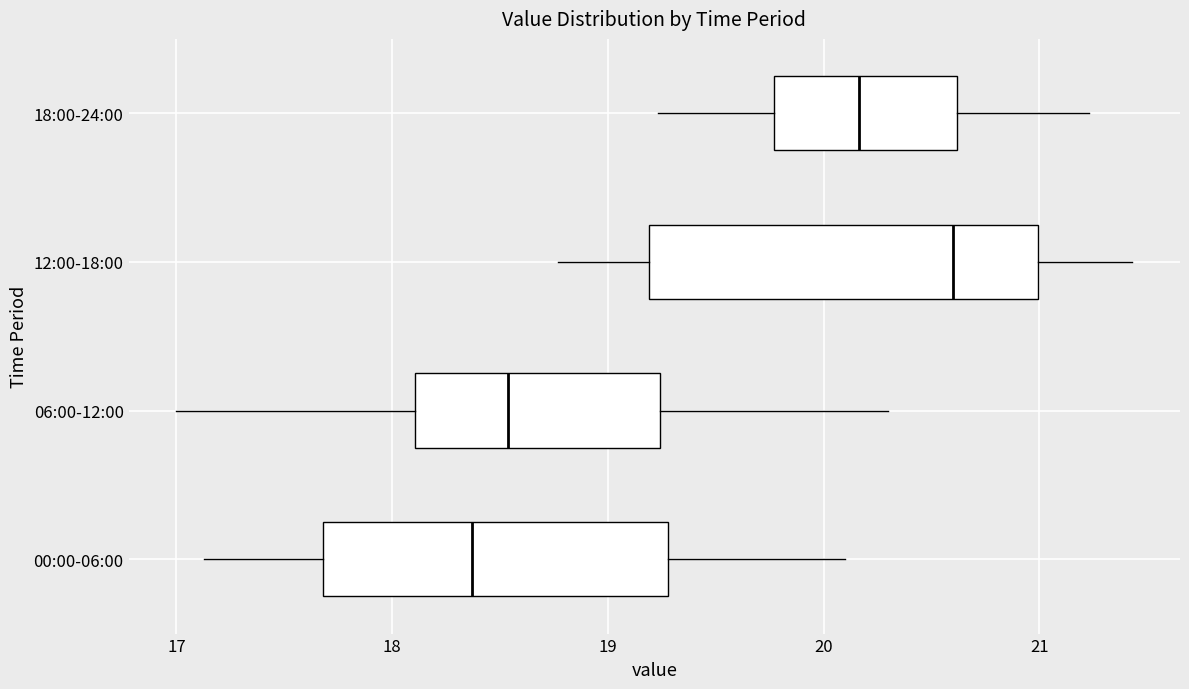

Which box has the furthest to the left median line?

00:00-06:00